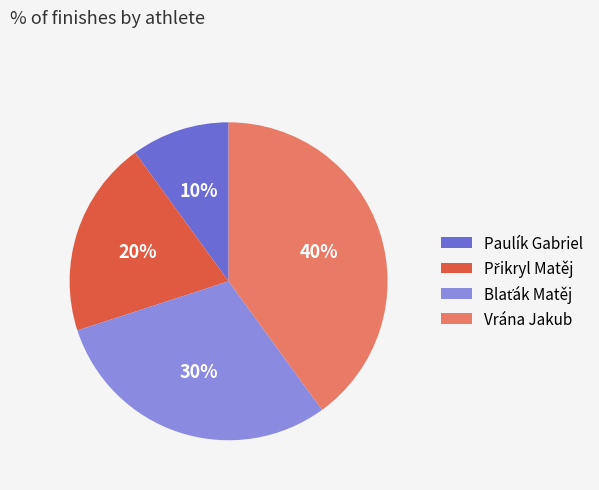

True or false: Vrána Jakub accounts for 28% of the total.

False